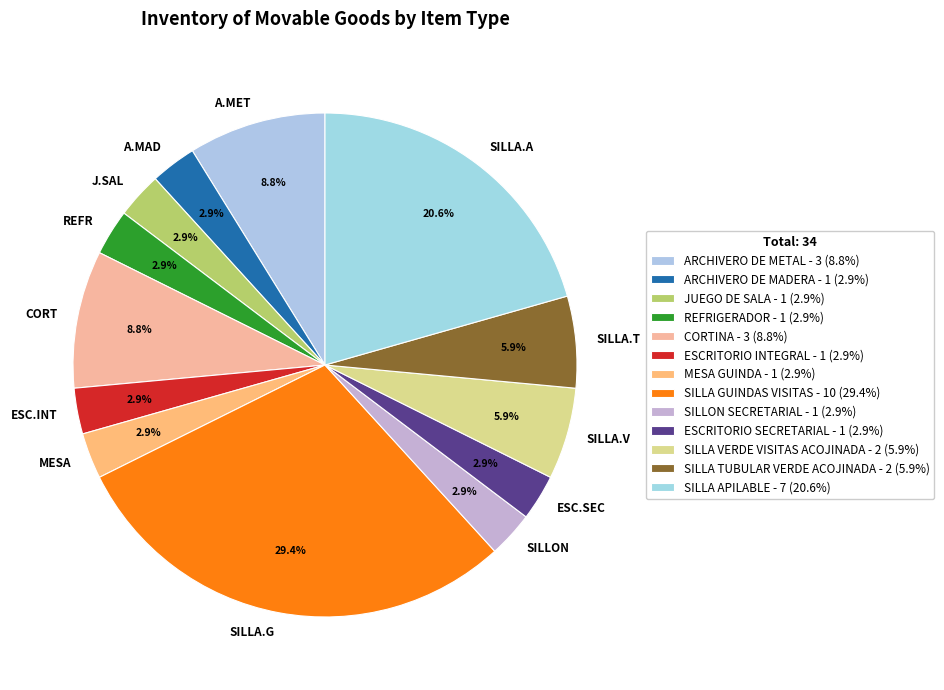

To the nearest percent, what is the difference between the largest and smallest slice percentages?

26%